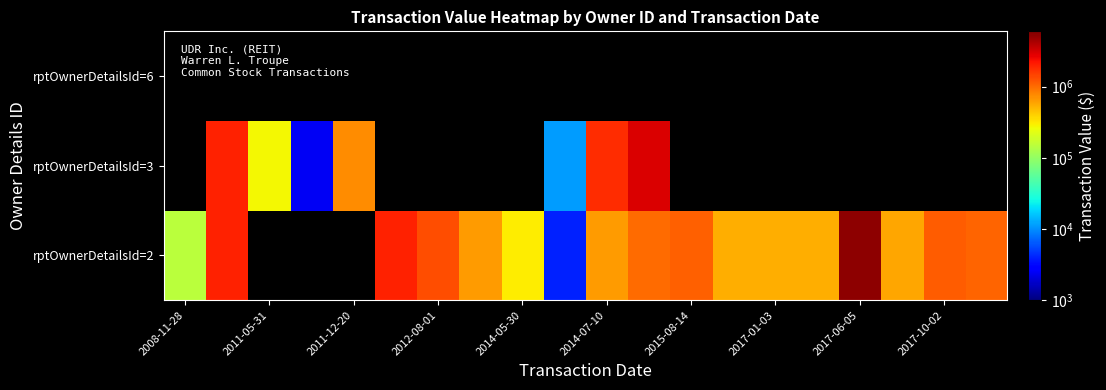

At how many categories does at least one series exceed 2214925?

2